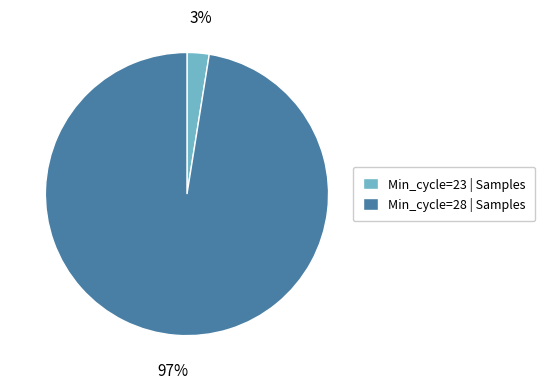

Which slice is the largest?

Min_cycle=28 | Samples